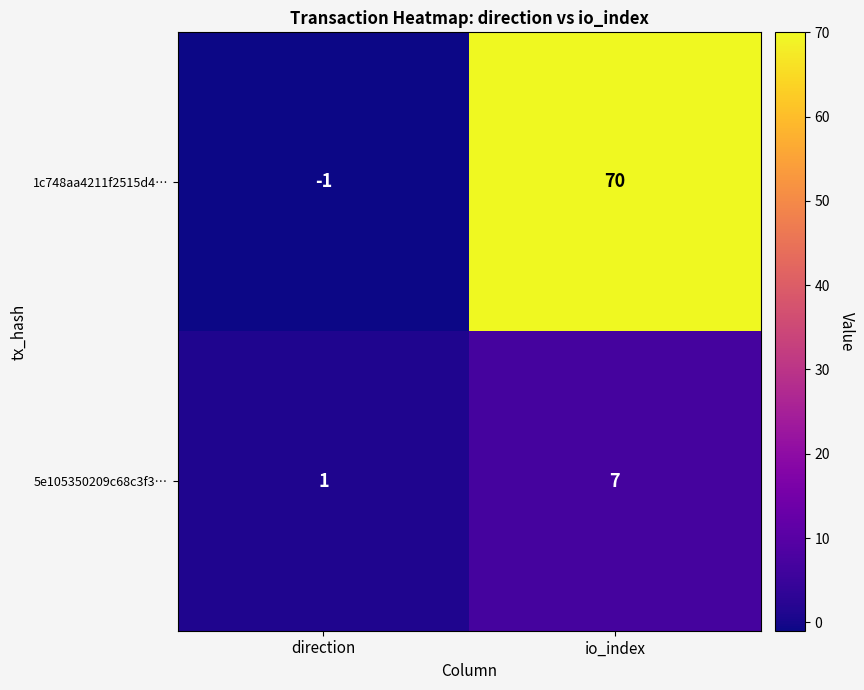

Count the number of data series in this chart.

2